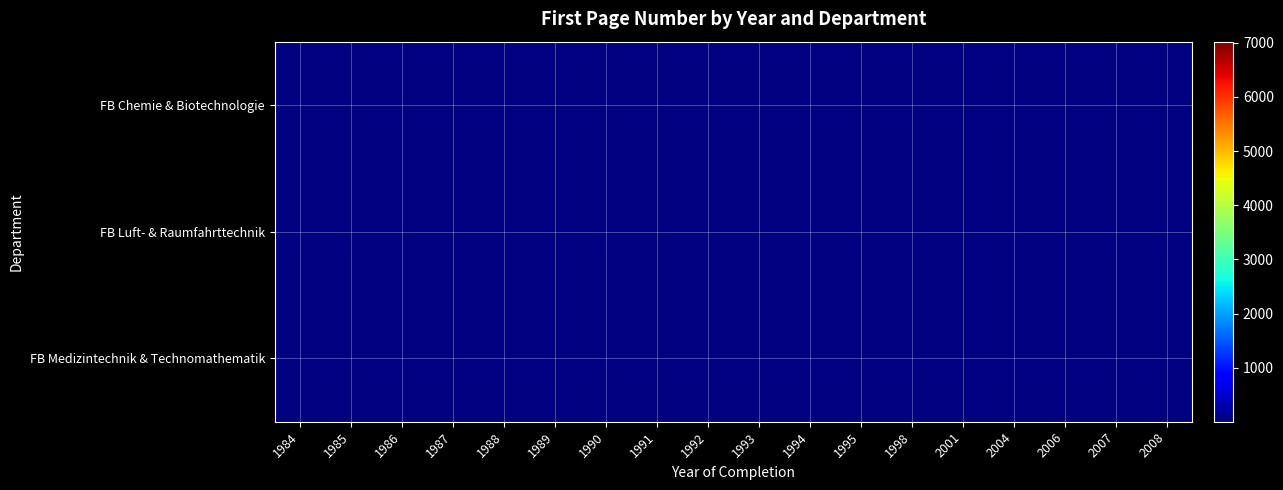

Between 1994 and 1988, which is larger?

1988